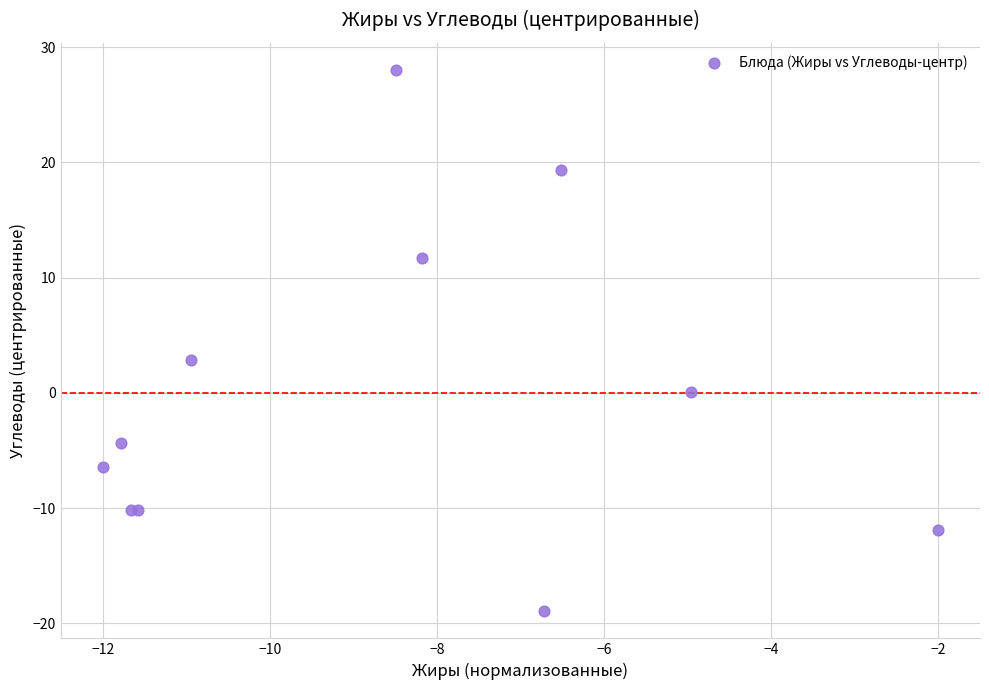

What Y value in the scatter plot is closest to 4?

2.9